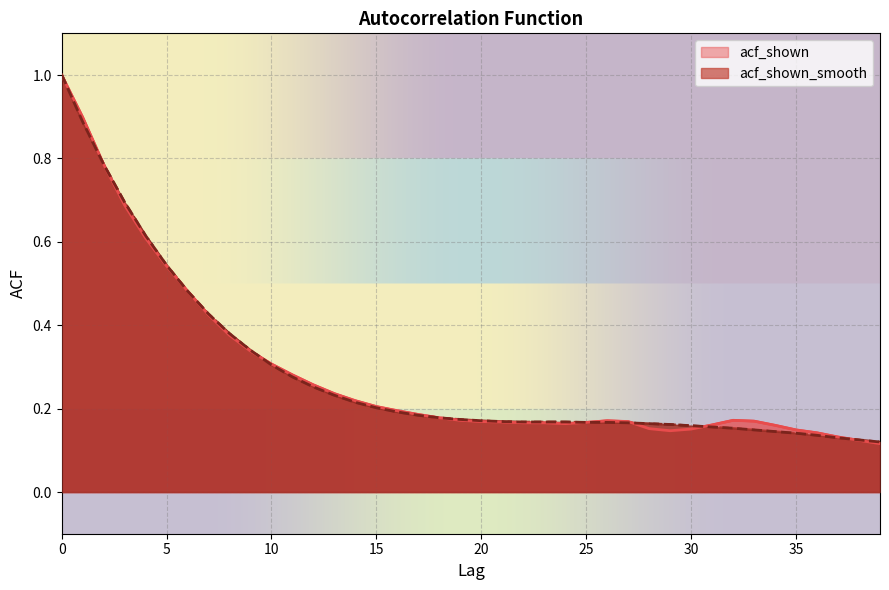

Which series has the largest total across all categories?

acf_shown